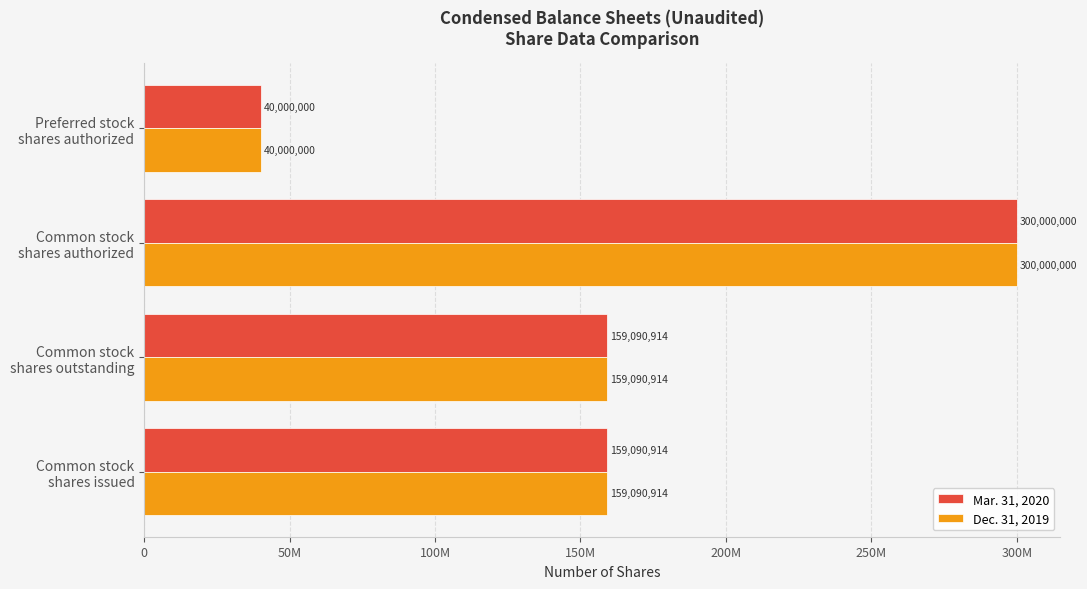

Which series has the largest range (max minus min)?

Mar. 31, 2020